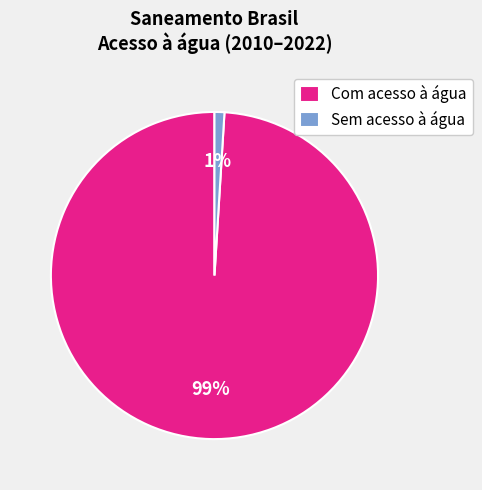

What percentage is the Com acesso à água slice, to the nearest percent?

99%